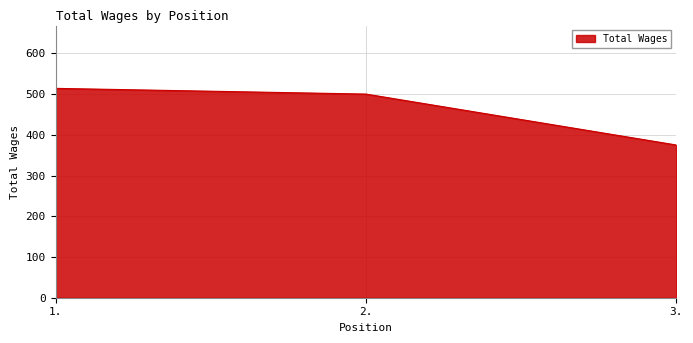

What is the sum of the values at 3. and 1.?

889